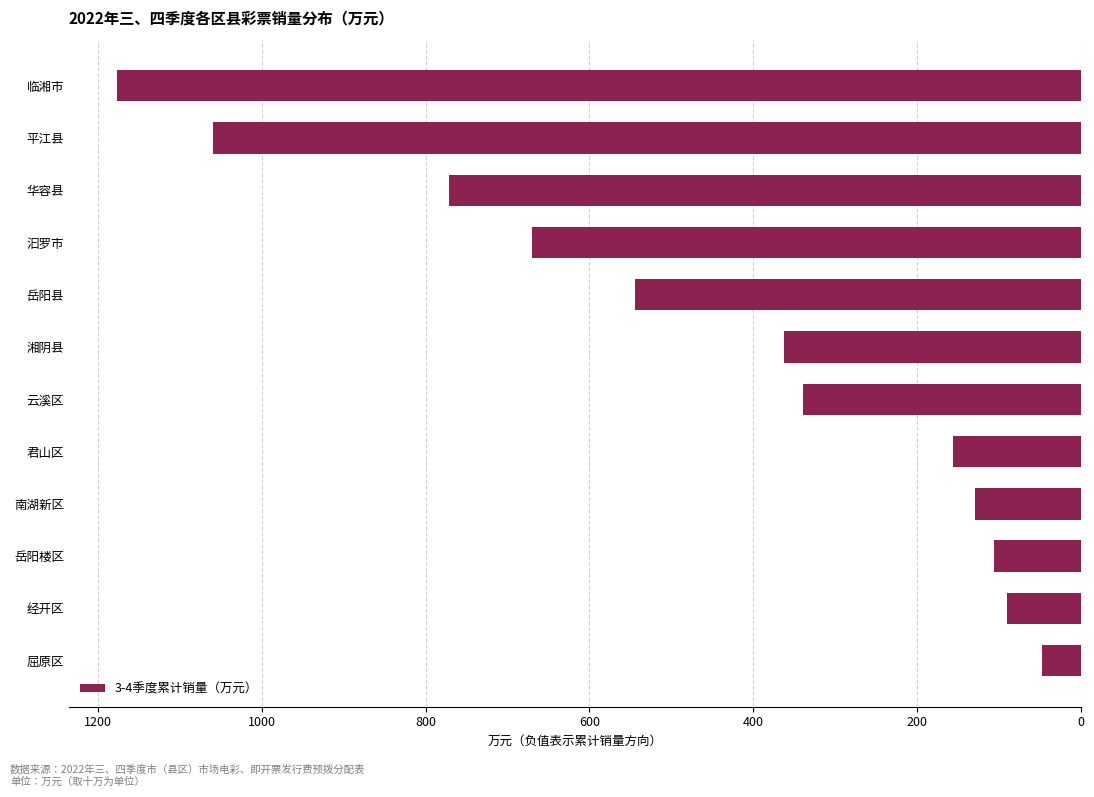

Are the bars horizontal?

Yes